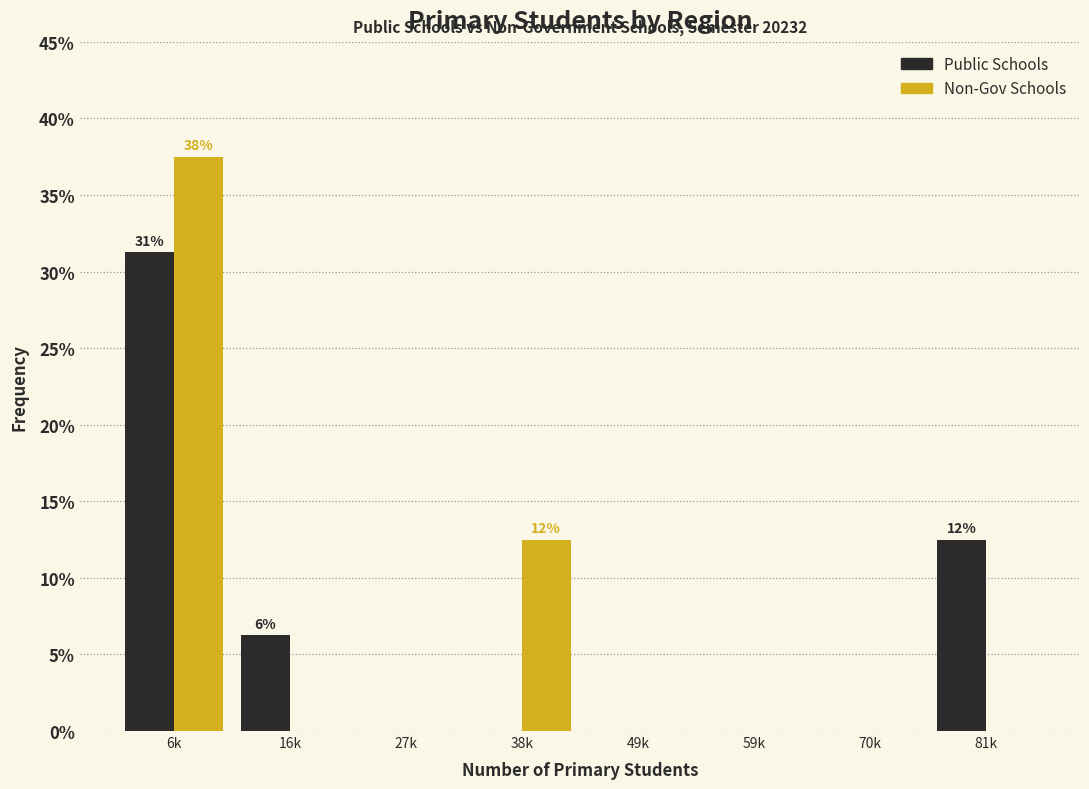

At which category is the sum across all series the highest?

6k